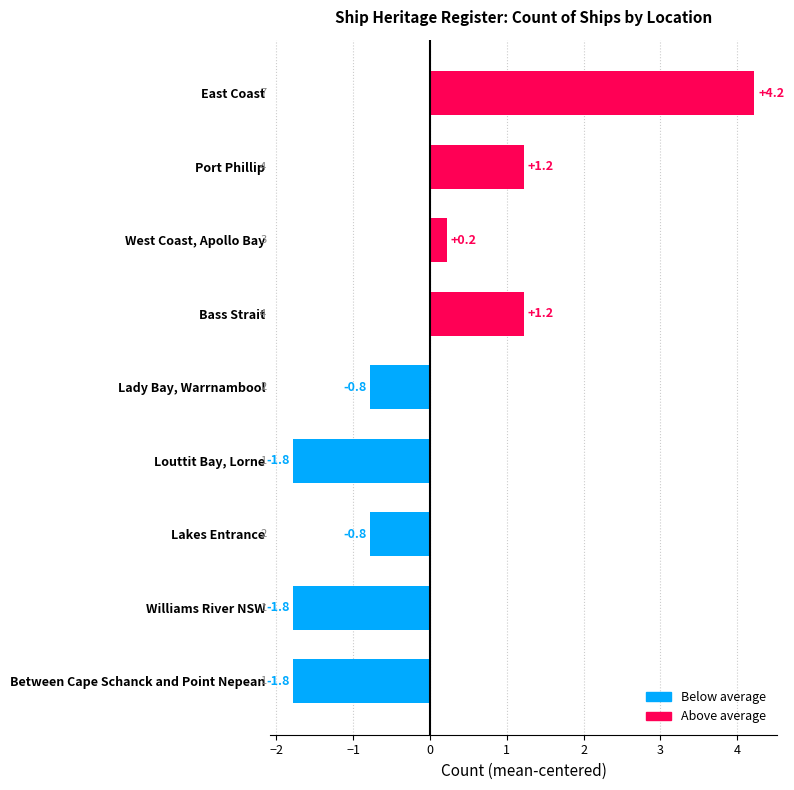

Between Port Phillip and Louttit Bay, Lorne, which is larger?

Port Phillip